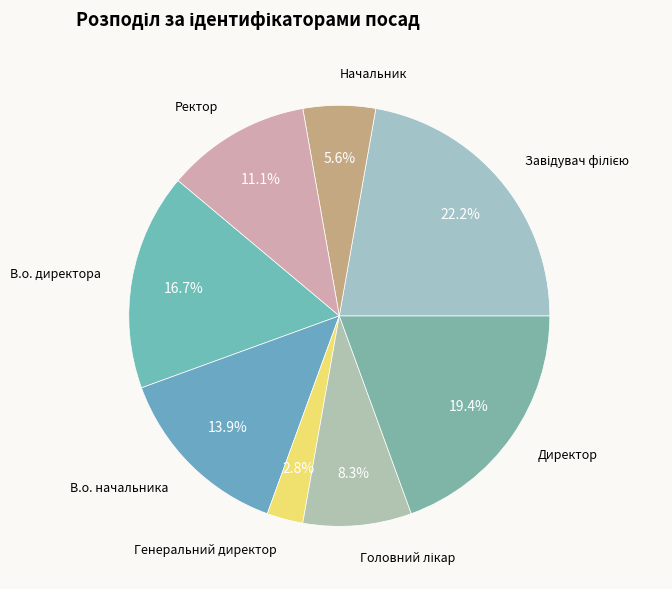

To the nearest percent, what is the difference between the Директор and В.о. директора slice percentages?

3%